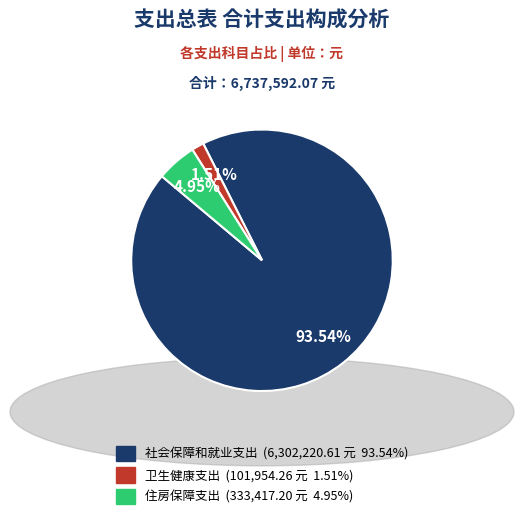

To the nearest percent, what portion does 社会保障和就业支出 represent?

94%